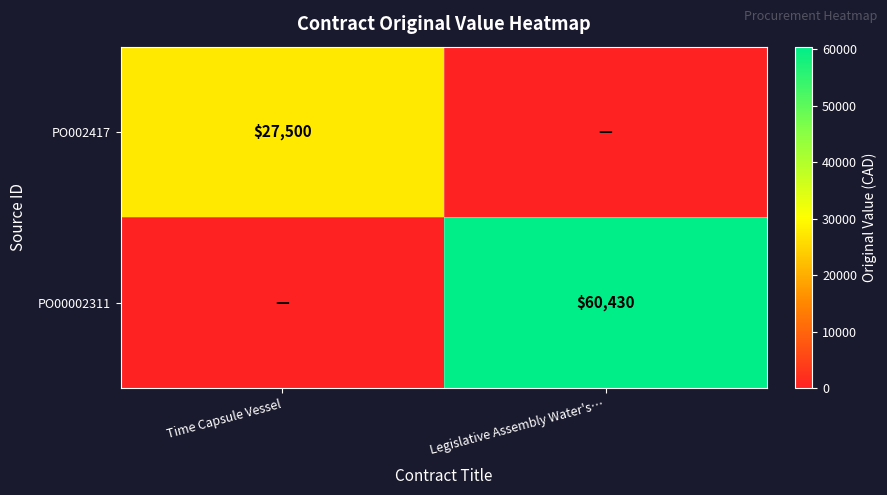

The value of PO002417 at Time Capsule Vessel is 13882. True or false?

False